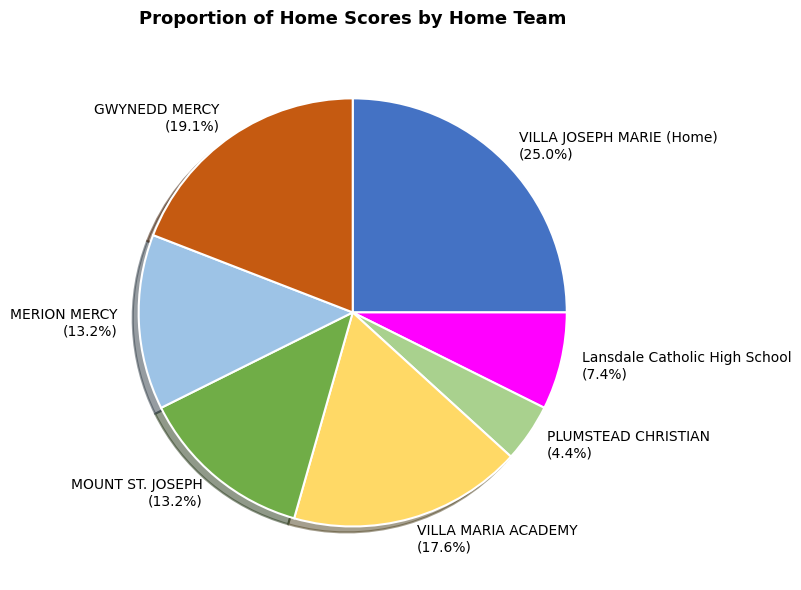

Which category has the smallest portion of the pie?

PLUMSTEAD CHRISTIAN